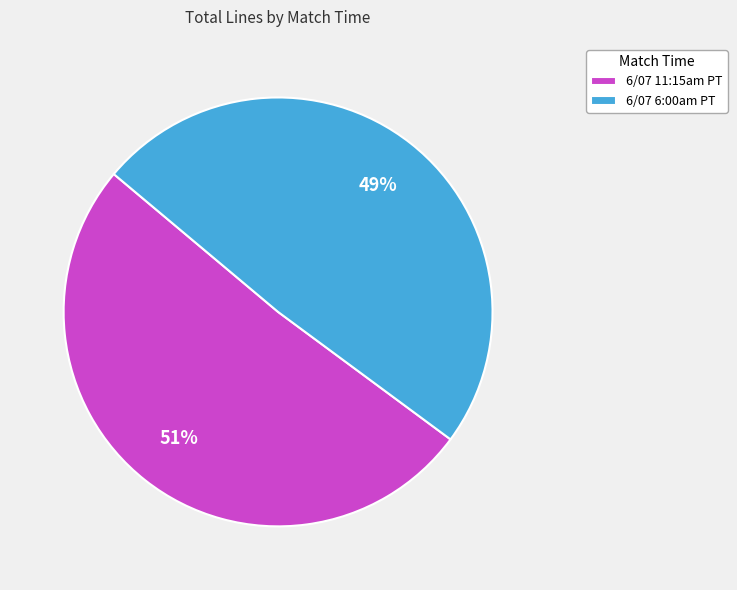

Do 6/07 6:00am PT and 6/07 11:15am PT together represent more than half of the pie?

Yes